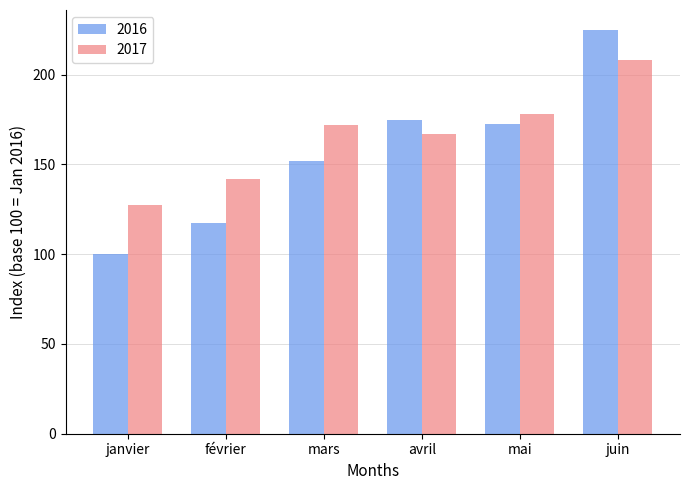

Which series has the largest range (max minus min)?

2016